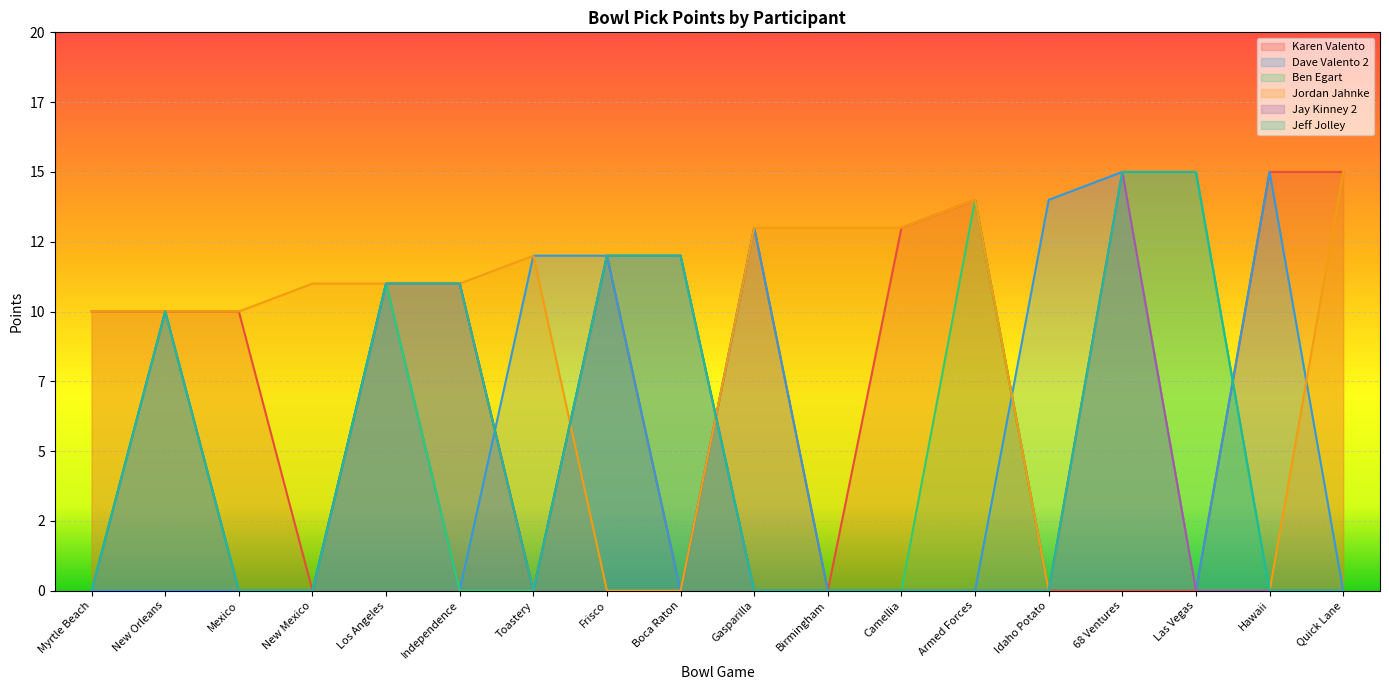

True or false: Jeff Jolley and Jay Kinney 2 intersect in this chart.

False